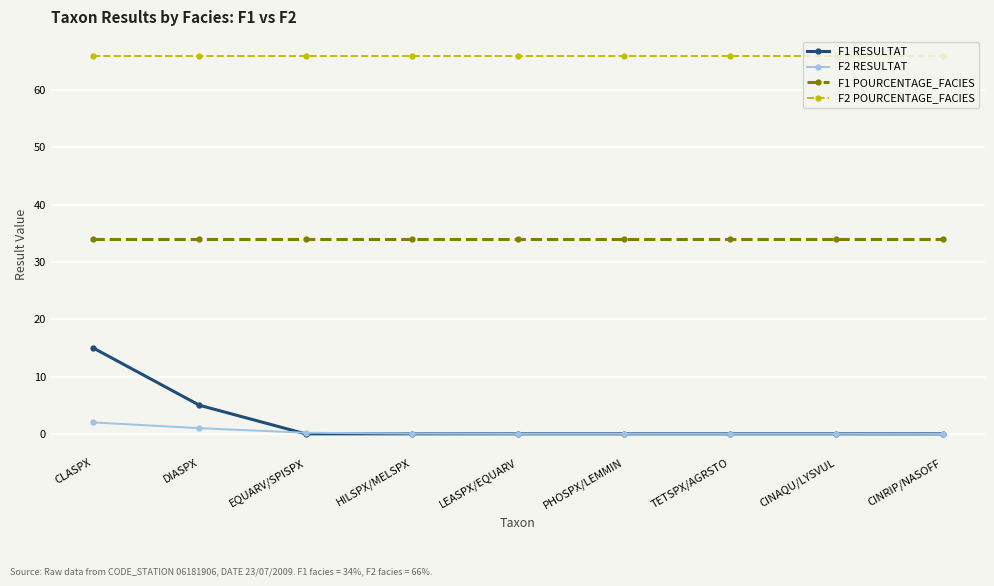

How many lines are shown in the chart?

4